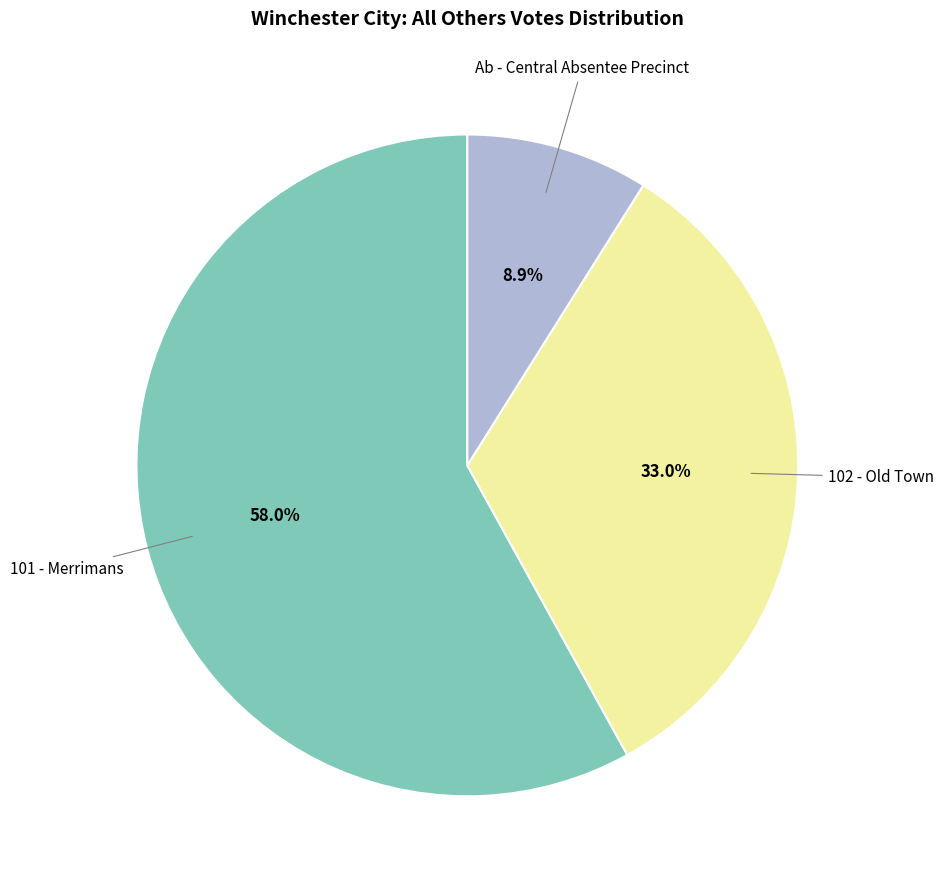

Is there any slice that represents more than half of the pie?

Yes